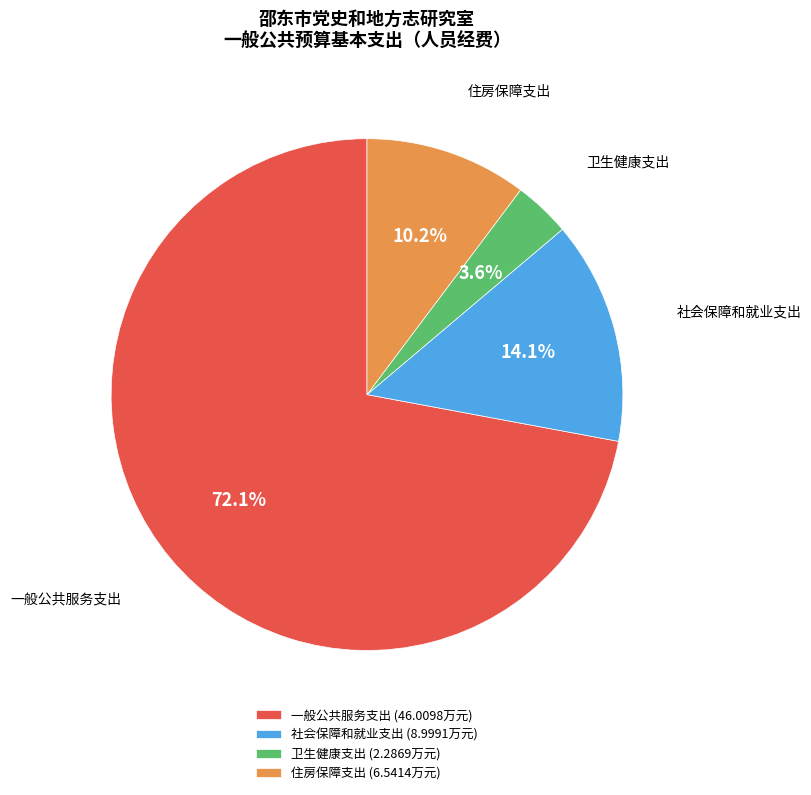

Do 卫生健康支出 and 一般公共服务支出 together represent more than half of the pie?

Yes